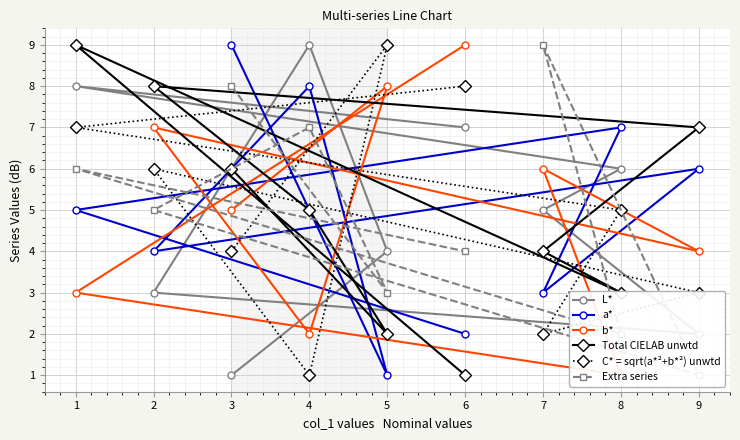

List the labels in order of a* value, largest first.

3, 4, 8, 9, 1, 2, 7, 6, 5